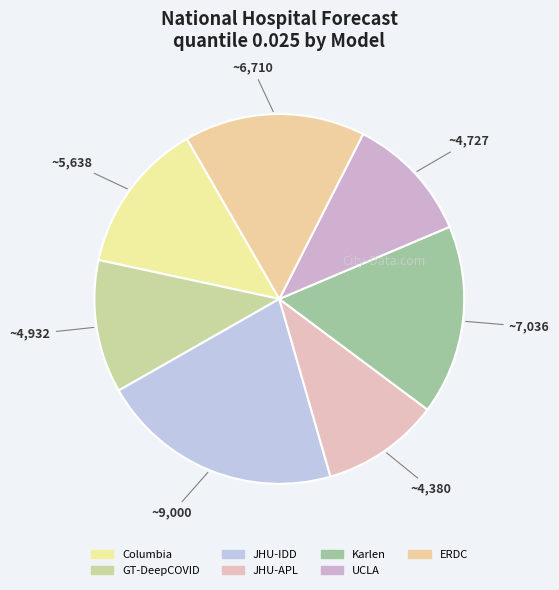

How much of the chart is everything except JHU-IDD?

78.8%